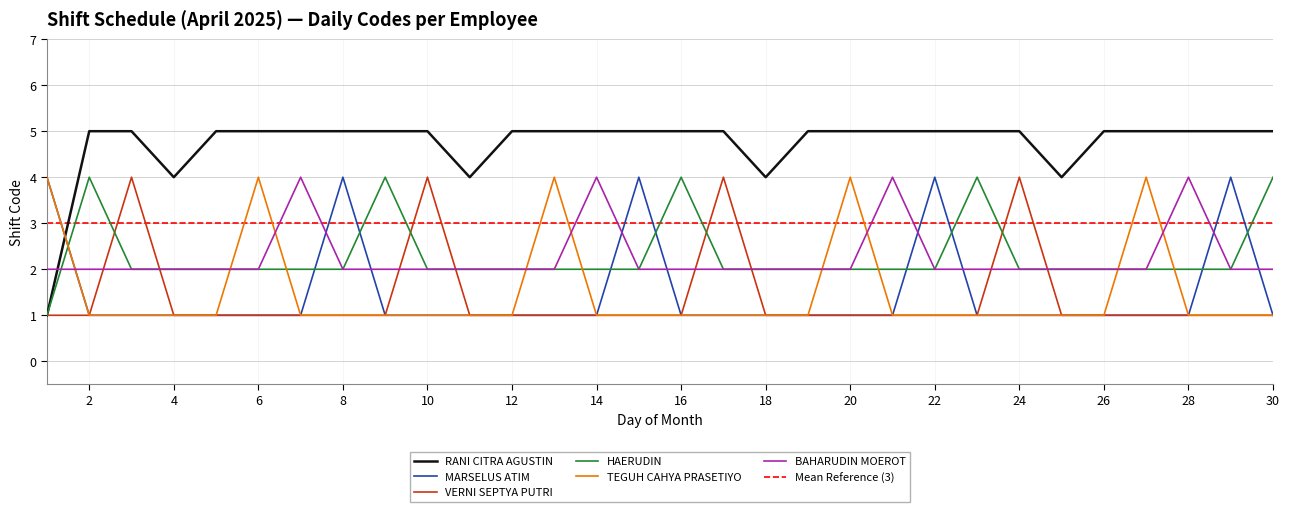

List the series in order of their peak value, highest first.

RANI CITRA AGUSTIN, MARSELUS ATIM, VERNI SEPTYA PUTRI, HAERUDIN, TEGUH CAHYA PRASETIYO, BAHARUDIN MOEROT